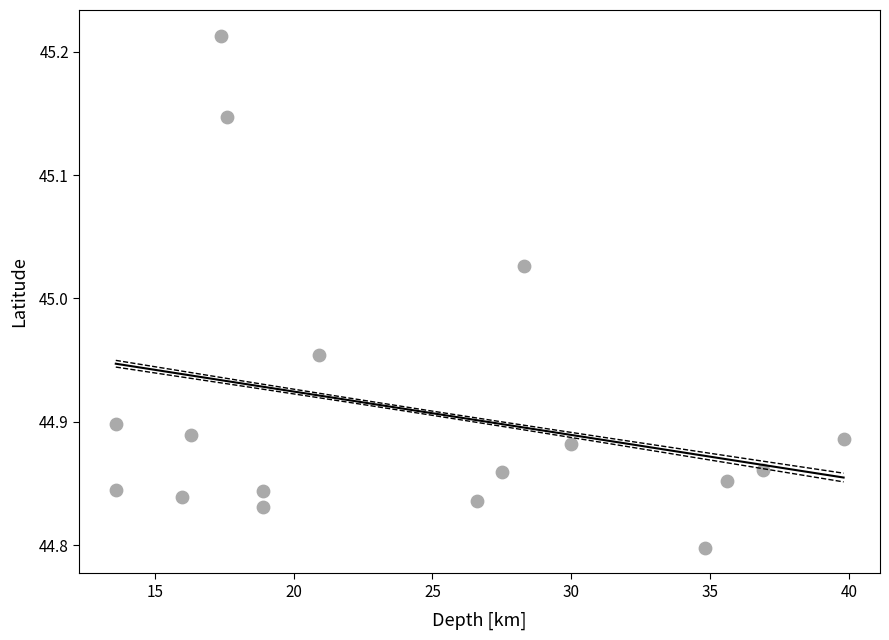

What is the range of Y values (max minus min)?

0.4